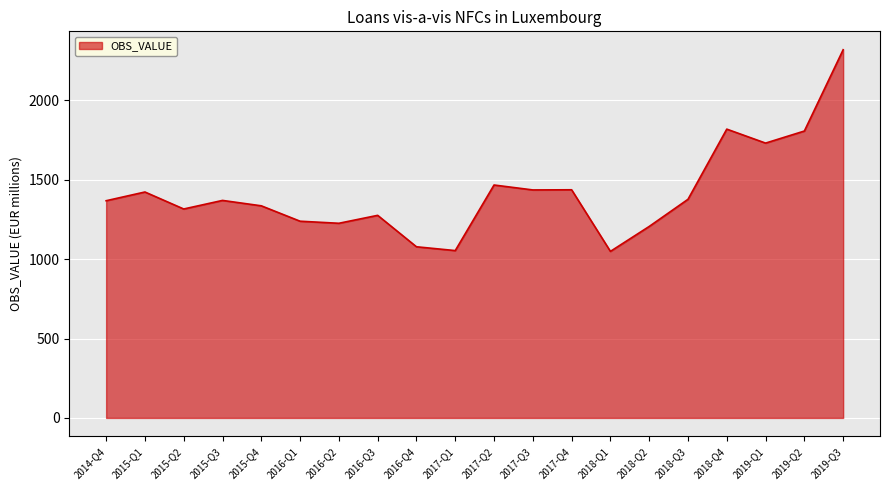

What is the greatest value displayed?

2319